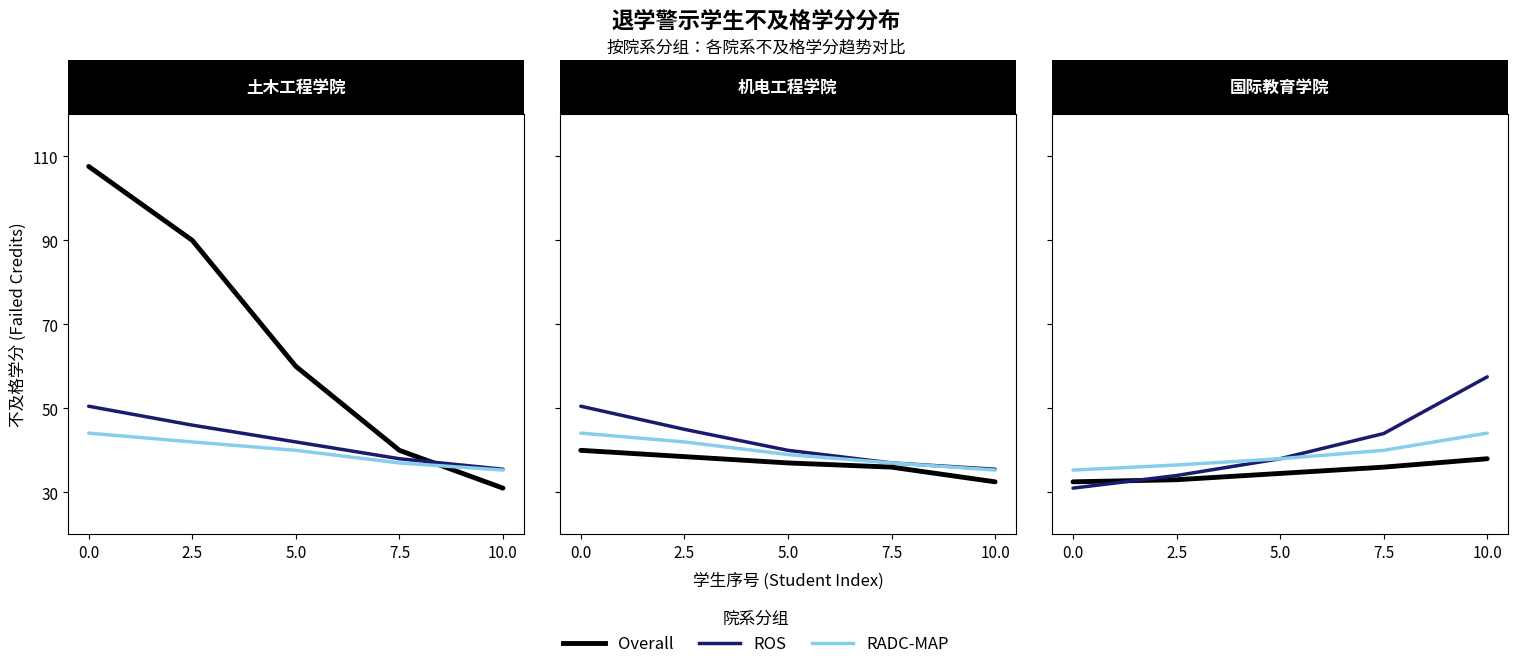

Between 0.0 and 2.5, which series saw the biggest shift?

ROS